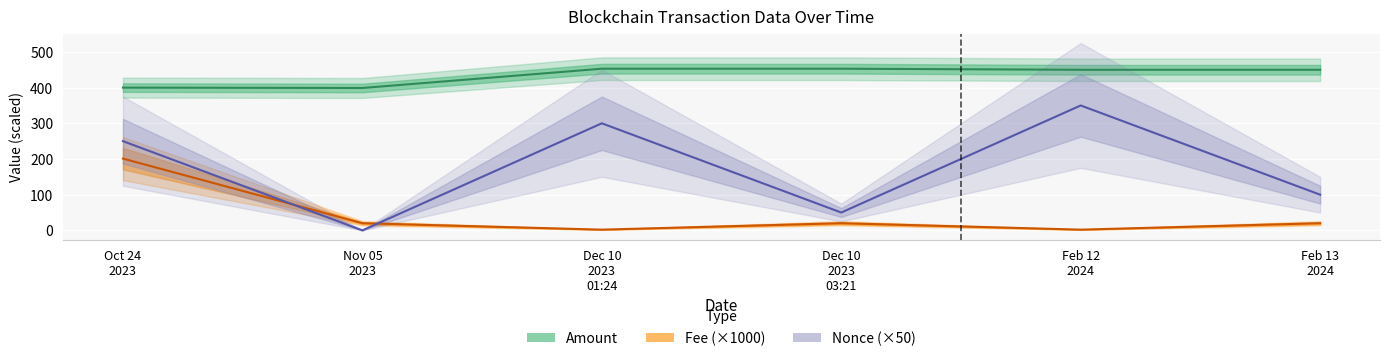

How many data points in Amount are less than 450?

3